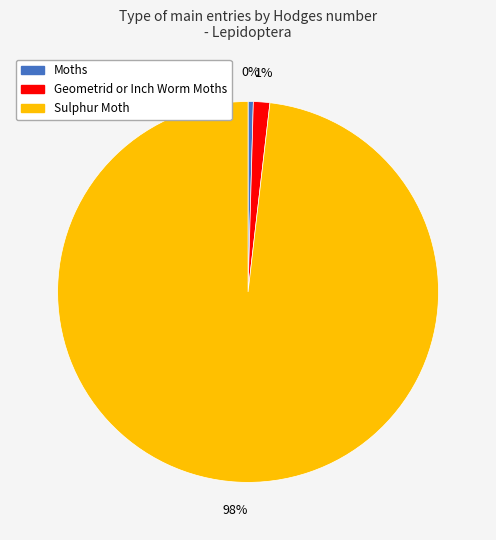

Rank the categories by value from lowest to highest.

Moths, Geometrid or Inch Worm Moths, Sulphur Moth